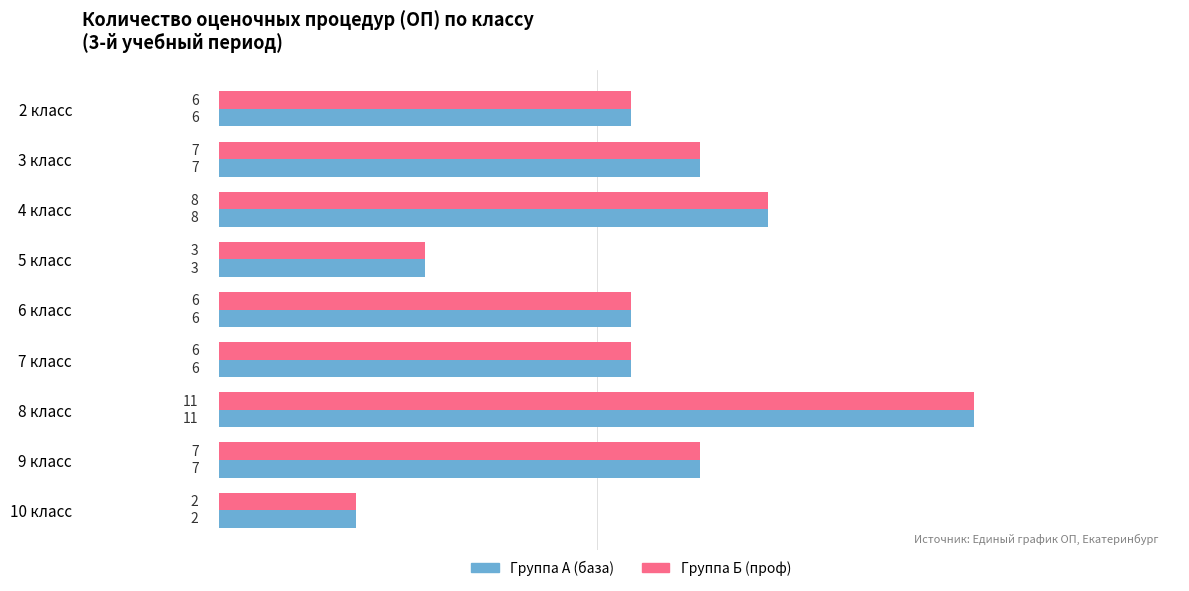

How many data points does each series have?

9